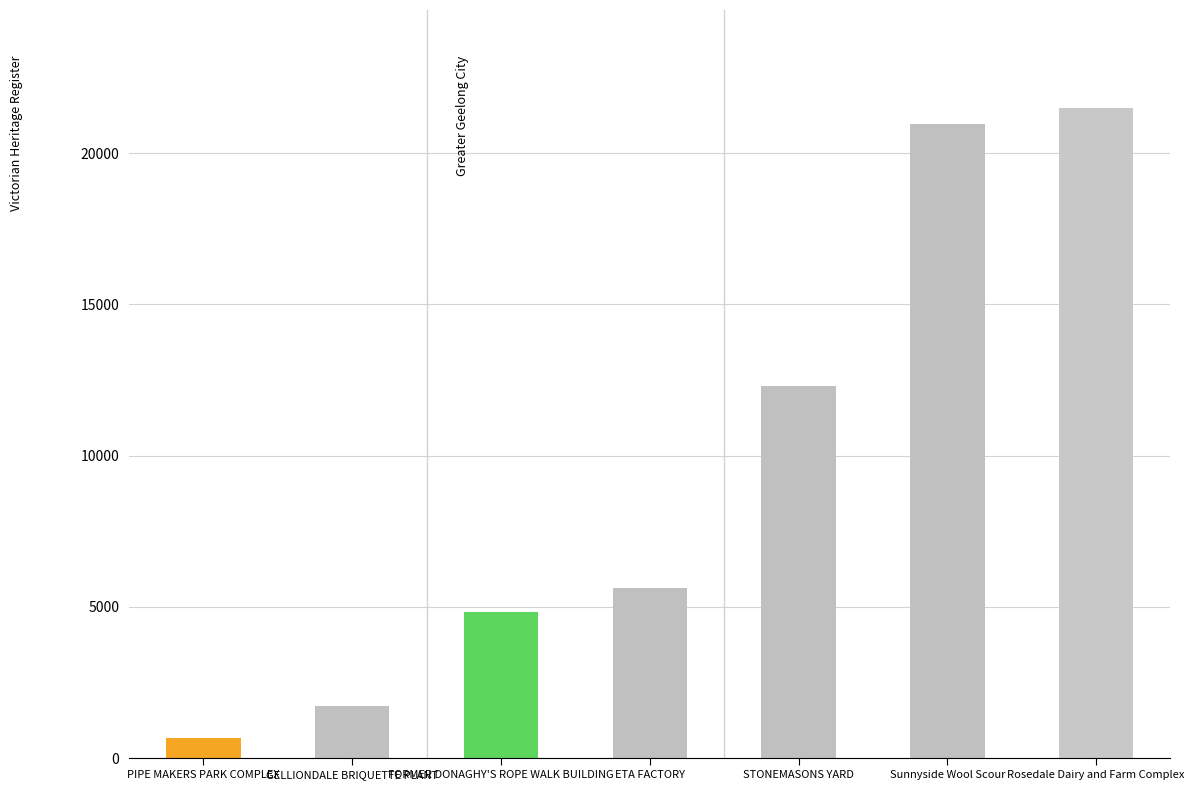

What value does the data have at Sunnyside Wool Scour, to the nearest 50?

20950